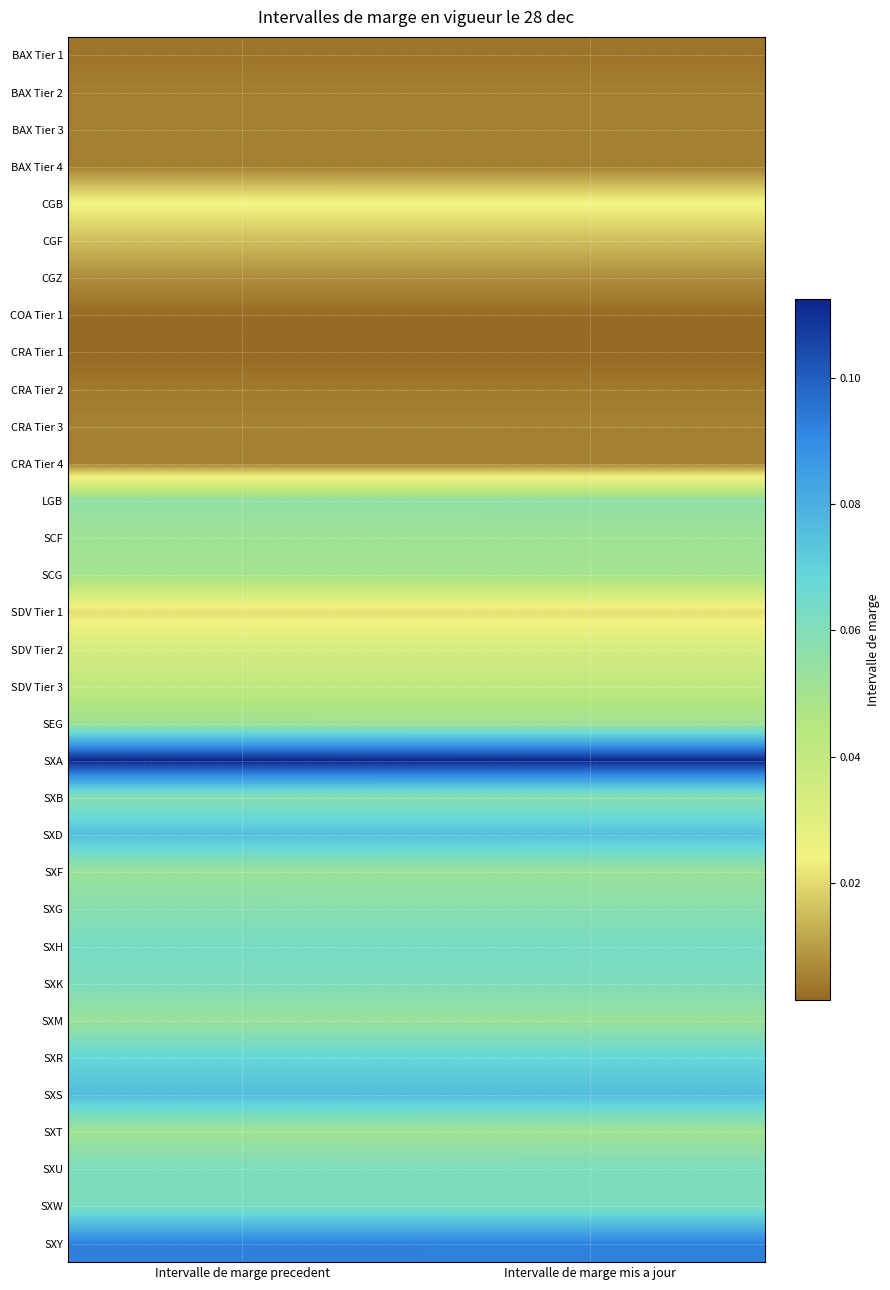

Reading left to right, extract all data points from this chart.

BAX Tier 1: Intervalle de marge precedent=0.0	Intervalle de marge mis a jour=0.0
BAX Tier 2: Intervalle de marge precedent=0.0	Intervalle de marge mis a jour=0.0
BAX Tier 3: Intervalle de marge precedent=0.0	Intervalle de marge mis a jour=0.0
BAX Tier 4: Intervalle de marge precedent=0.0	Intervalle de marge mis a jour=0.0
CGB: Intervalle de marge precedent=0.0	Intervalle de marge mis a jour=0.0
CGF: Intervalle de marge precedent=0.0	Intervalle de marge mis a jour=0.0
CGZ: Intervalle de marge precedent=0.0	Intervalle de marge mis a jour=0.0
COA Tier 1: Intervalle de marge precedent=0.0	Intervalle de marge mis a jour=0.0
CRA Tier 1: Intervalle de marge precedent=0.0	Intervalle de marge mis a jour=0.0
CRA Tier 2: Intervalle de marge precedent=0.0	Intervalle de marge mis a jour=0.0
CRA Tier 3: Intervalle de marge precedent=0.0	Intervalle de marge mis a jour=0.0
CRA Tier 4: Intervalle de marge precedent=0.0	Intervalle de marge mis a jour=0.0
LGB: Intervalle de marge precedent=0.1	Intervalle de marge mis a jour=0.1
SCF: Intervalle de marge precedent=0.1	Intervalle de marge mis a jour=0.1
SCG: Intervalle de marge precedent=0.0	Intervalle de marge mis a jour=0.0
SDV Tier 1: Intervalle de marge precedent=0.0	Intervalle de marge mis a jour=0.0
SDV Tier 2: Intervalle de marge precedent=0.0	Intervalle de marge mis a jour=0.0
SDV Tier 3: Intervalle de marge precedent=0.0	Intervalle de marge mis a jour=0.0
SEG: Intervalle de marge precedent=0.1	Intervalle de marge mis a jour=0.1
SXA: Intervalle de marge precedent=0.1	Intervalle de marge mis a jour=0.1
SXB: Intervalle de marge precedent=0.1	Intervalle de marge mis a jour=0.1
SXD: Intervalle de marge precedent=0.1	Intervalle de marge mis a jour=0.1
SXF: Intervalle de marge precedent=0.1	Intervalle de marge mis a jour=0.1
SXG: Intervalle de marge precedent=0.1	Intervalle de marge mis a jour=0.1
SXH: Intervalle de marge precedent=0.1	Intervalle de marge mis a jour=0.1
SXK: Intervalle de marge precedent=0.1	Intervalle de marge mis a jour=0.1
SXM: Intervalle de marge precedent=0.1	Intervalle de marge mis a jour=0.1
SXR: Intervalle de marge precedent=0.1	Intervalle de marge mis a jour=0.1
SXS: Intervalle de marge precedent=0.1	Intervalle de marge mis a jour=0.1
SXT: Intervalle de marge precedent=0.1	Intervalle de marge mis a jour=0.1
SXU: Intervalle de marge precedent=0.1	Intervalle de marge mis a jour=0.1
SXW: Intervalle de marge precedent=0.1	Intervalle de marge mis a jour=0.1
SXY: Intervalle de marge precedent=0.1	Intervalle de marge mis a jour=0.1